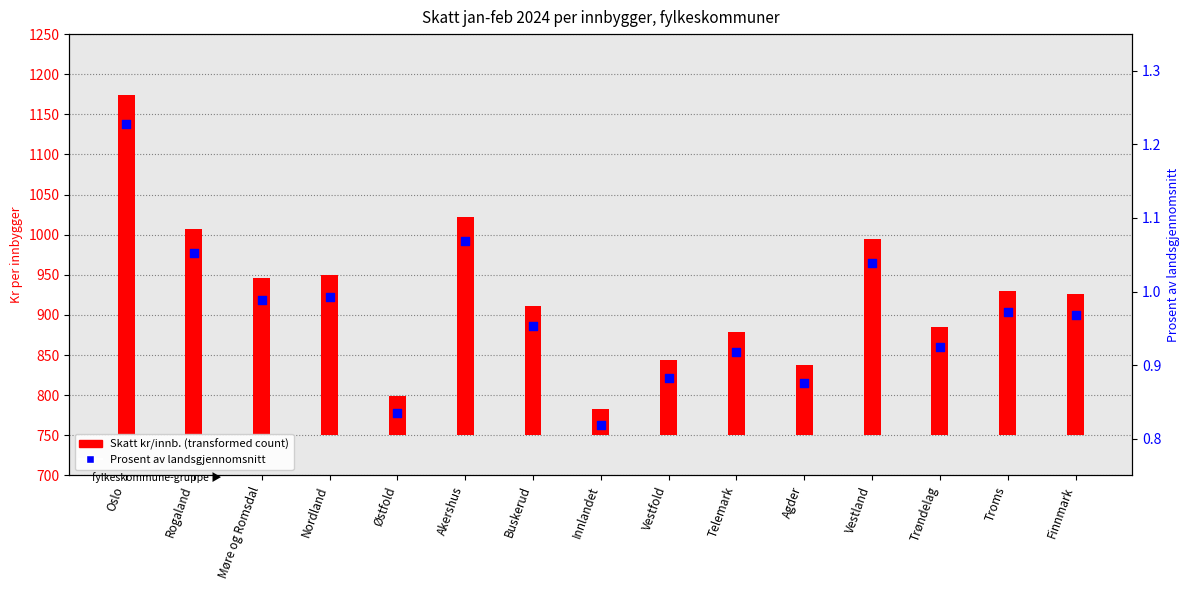

What is the total value across all series at Finnmark?

177.3